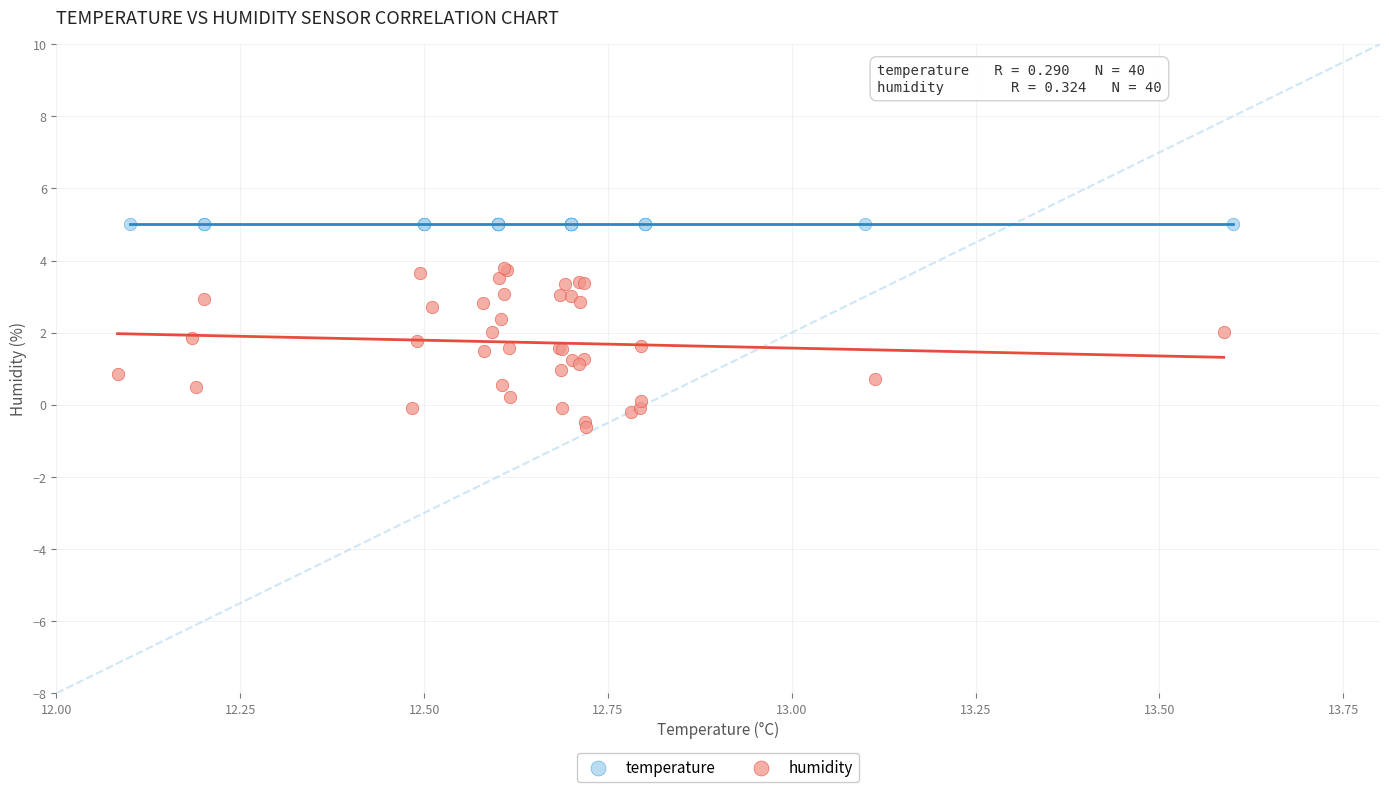

Which series reaches the minimum Y coordinate?

humidity